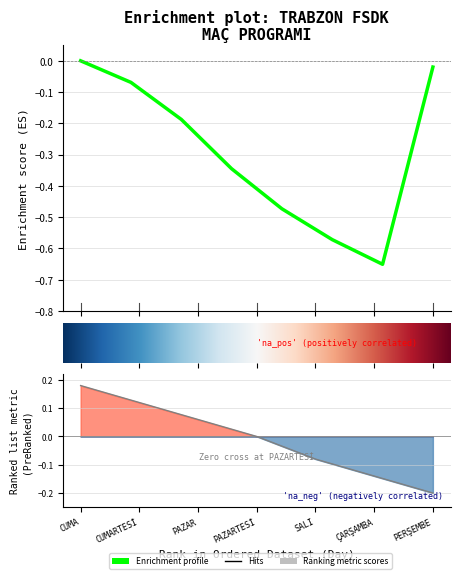

Reading left to right, transcribe all the data shown in this chart.

0.2	0.1	0.1	0.0	-0.1	-0.1	-0.2